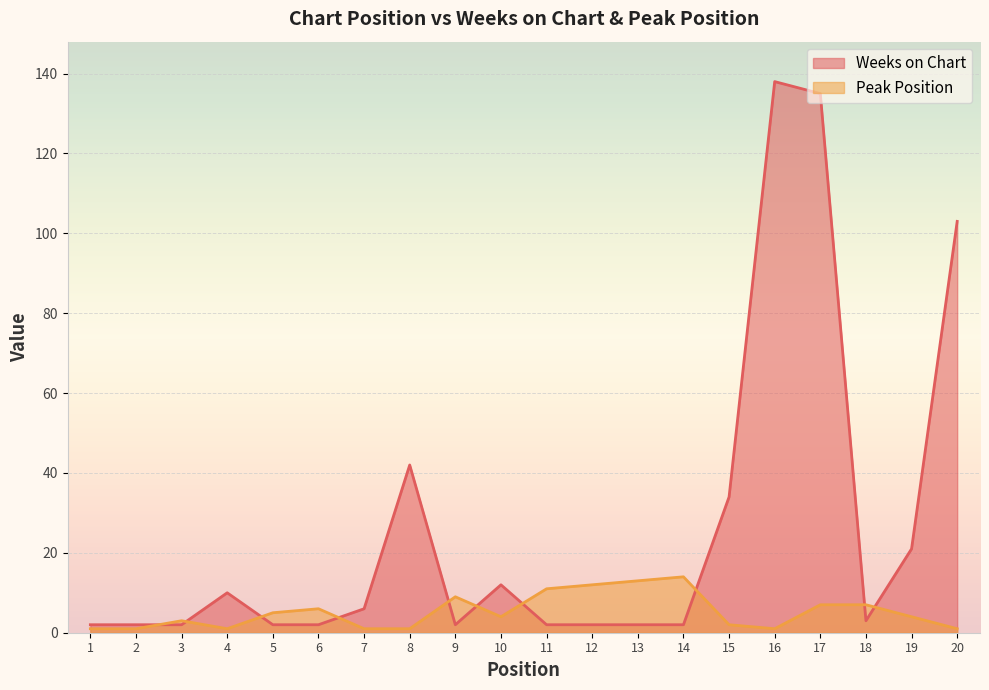

What is the difference between the maximum and second lowest values in the Peak Position series?

13